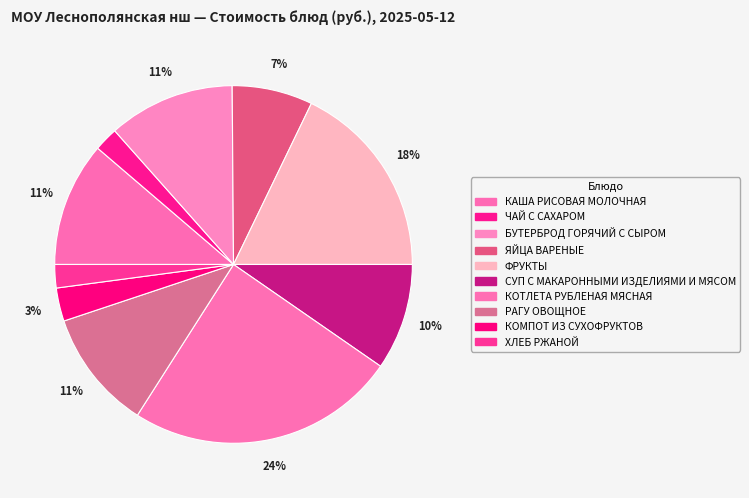

Rank the categories by value from lowest to highest.

ХЛЕБ РЖАНОЙ, ЧАЙ С САХАРОМ, КОМПОТ ИЗ СУХОФРУКТОВ, ЯЙЦА ВАРЕНЫЕ, СУП С МАКАРОННЫМИ ИЗДЕЛИЯМИ И МЯСОМ, РАГУ ОВОЩНОЕ, КАША РИСОВАЯ МОЛОЧНАЯ, БУТЕРБРОД ГОРЯЧИЙ С СЫРОМ, ФРУКТЫ, КОТЛЕТА РУБЛЕНАЯ МЯСНАЯ